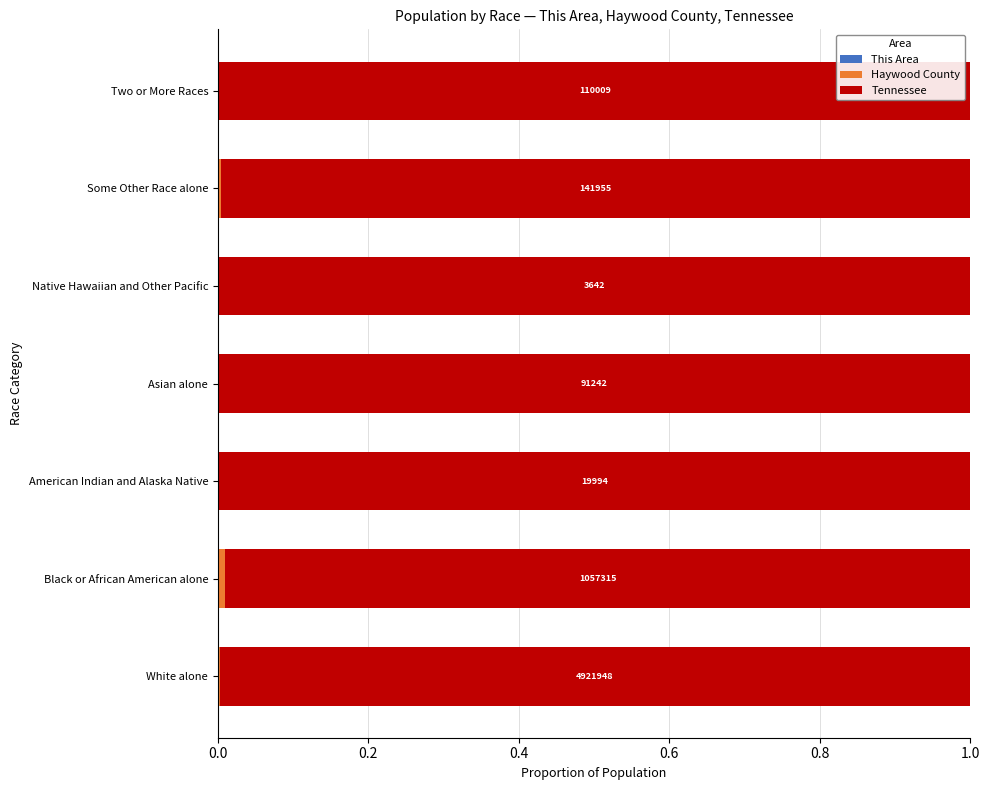

Count the number of categories in the chart.

7